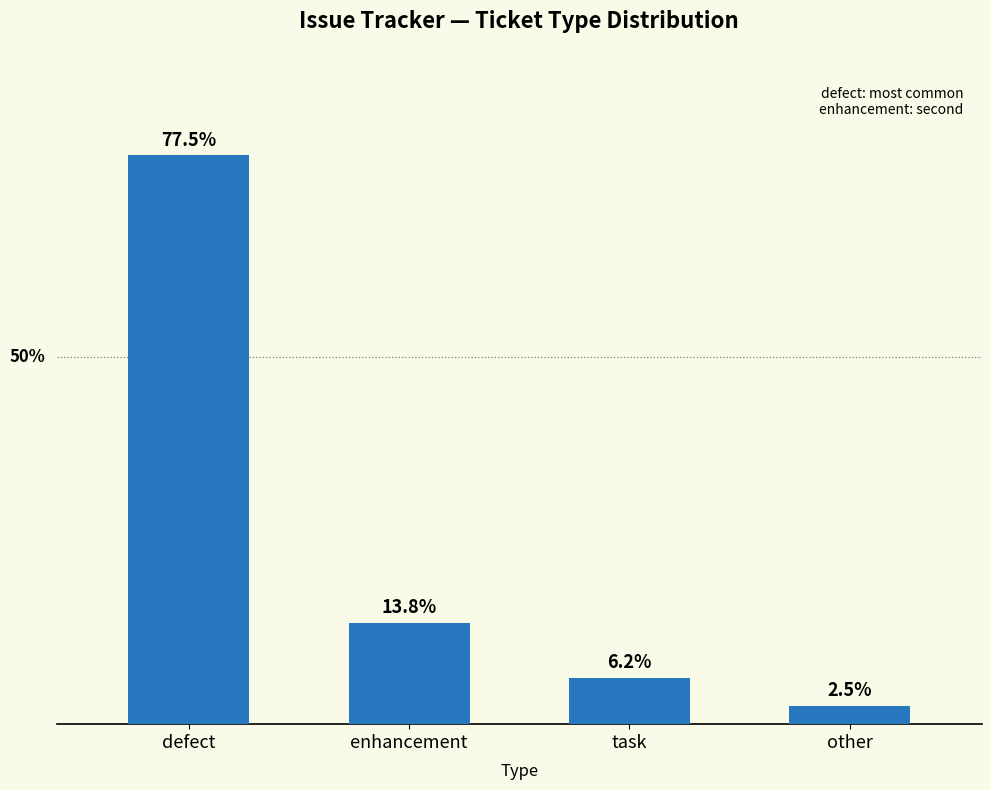

At which label does the data first exceed 13?

defect